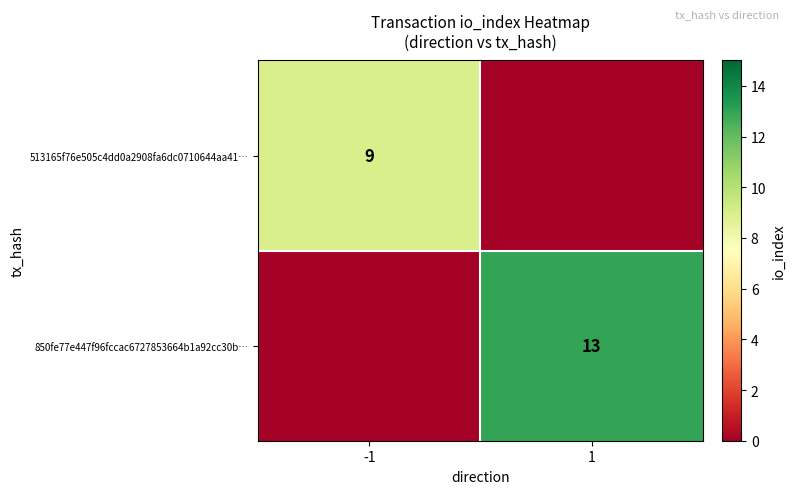

The 850fe77e447f96fccac6727853664b1a92cc30b… series shows 13 at 1. True or false?

True